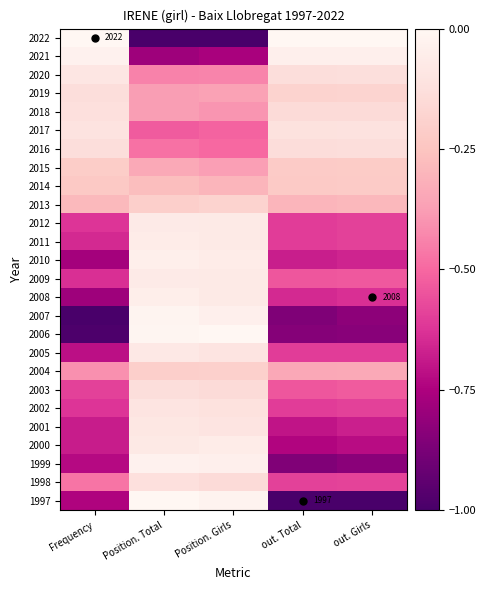

The value of 2022 at Position. Total is -1.4. True or false?

False